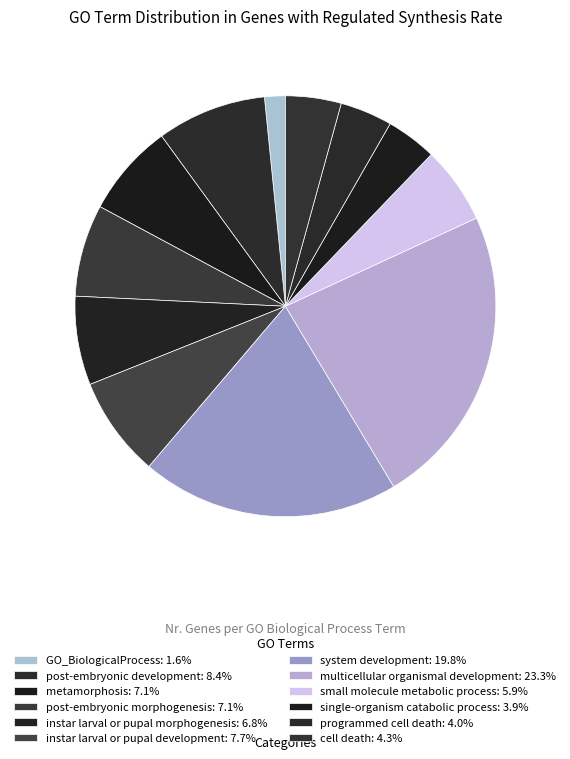

Which has a higher value, GO_BiologicalProcess or post-embryonic morphogenesis?

post-embryonic morphogenesis